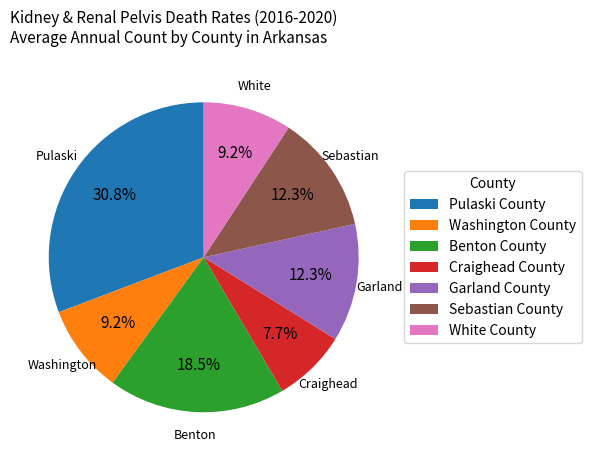

Between Pulaski County and Craighead County, which is larger?

Pulaski County